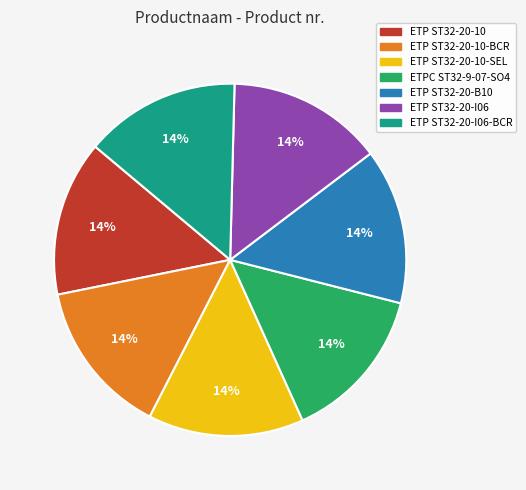

To the nearest percent, what is the average slice percentage?

14%